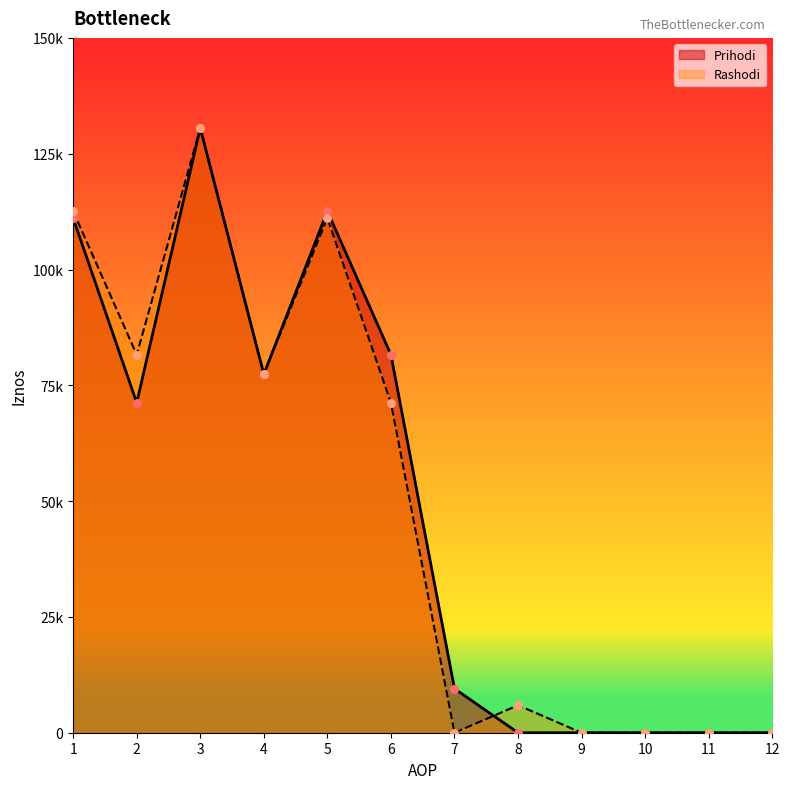

At which category is the sum across all series the highest?

3